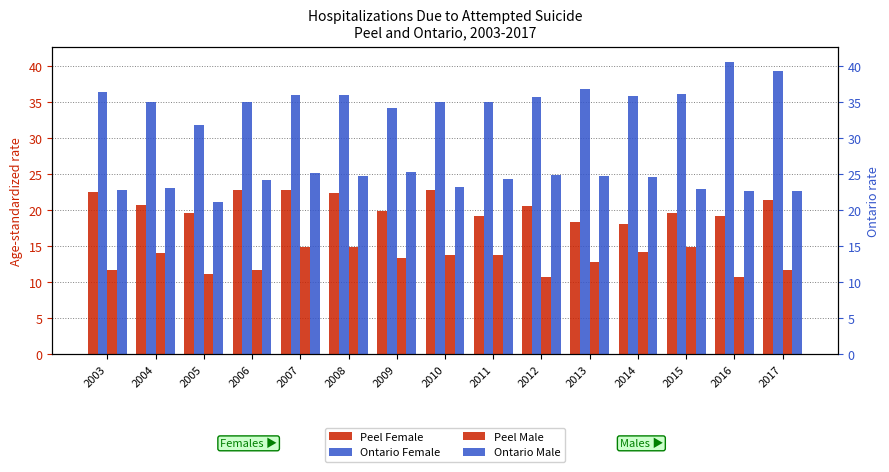

At 2012, list the series in order from largest to smallest.

Ontario Female, Ontario Male, Peel Female, Peel Male